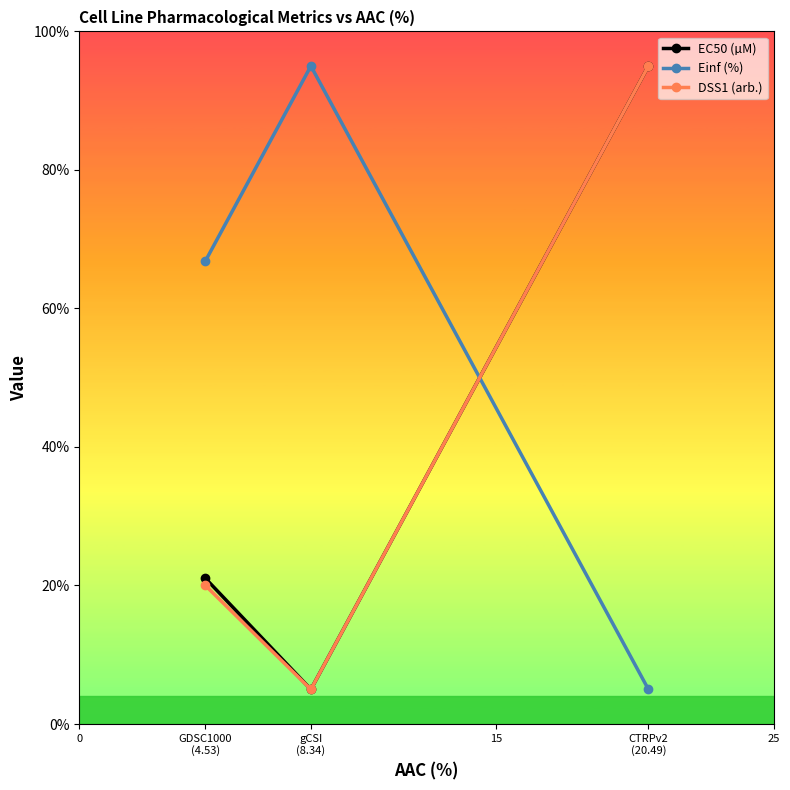

Rank the categories by Einf (%) value from highest to lowest.

gCSI
(8.34), GDSC1000
(4.53), CTRPv2
(20.49)